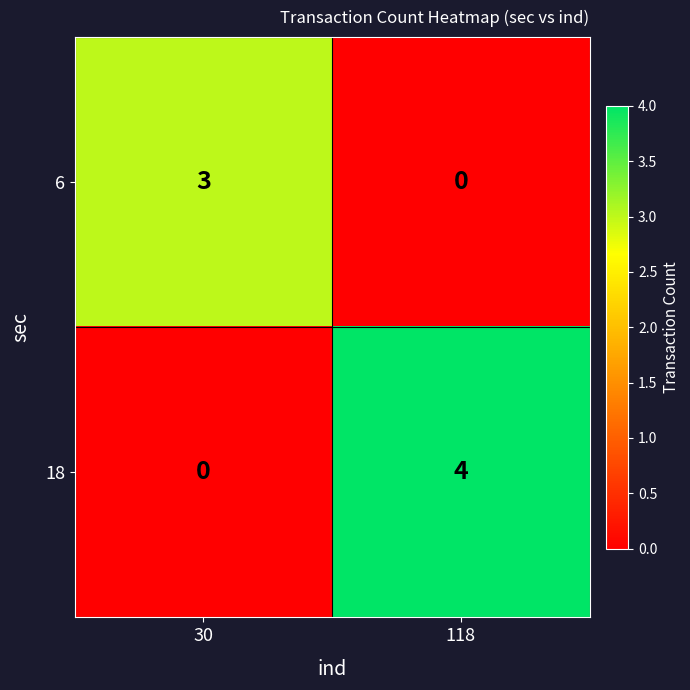

At which category does the chart reach its peak across all series?

118